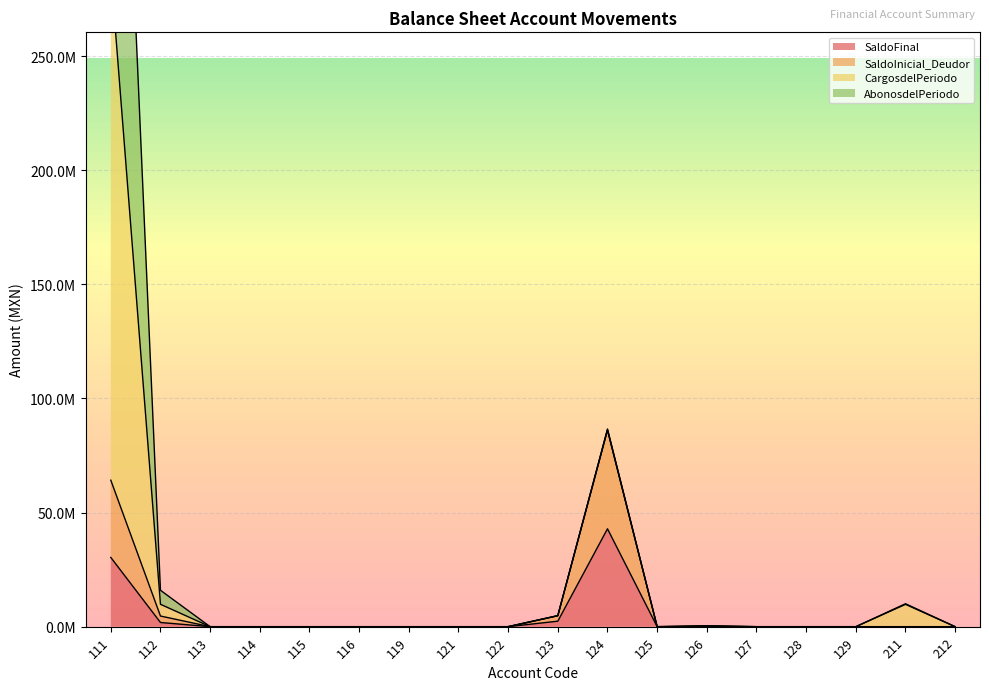

What is the difference between the second highest and second lowest values in the SaldoFinal series?

30336189.2